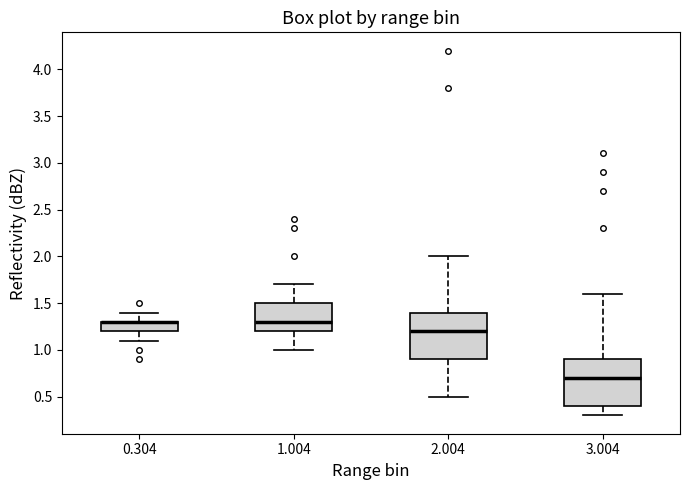

Reading left to right, transcribe this box plot: for each box, give where its median line is, the range the box spans, and where its two whiskers end, as read against the y-axis. The values are not printed on the chart, so give them approximately, as read against the axis.

0.304: median 1.3 (drawn on the box's upper edge), box 1.2 to 1.3, whiskers 1.1 to 1.4
1.004: median 1.3, box 1.2 to 1.5, whiskers 1.0 to 1.7
2.004: median 1.2, box 0.9 to 1.4, whiskers 0.5 to 2.0
3.004: median 0.7, box 0.4 to 0.9, whiskers 0.3 to 1.6